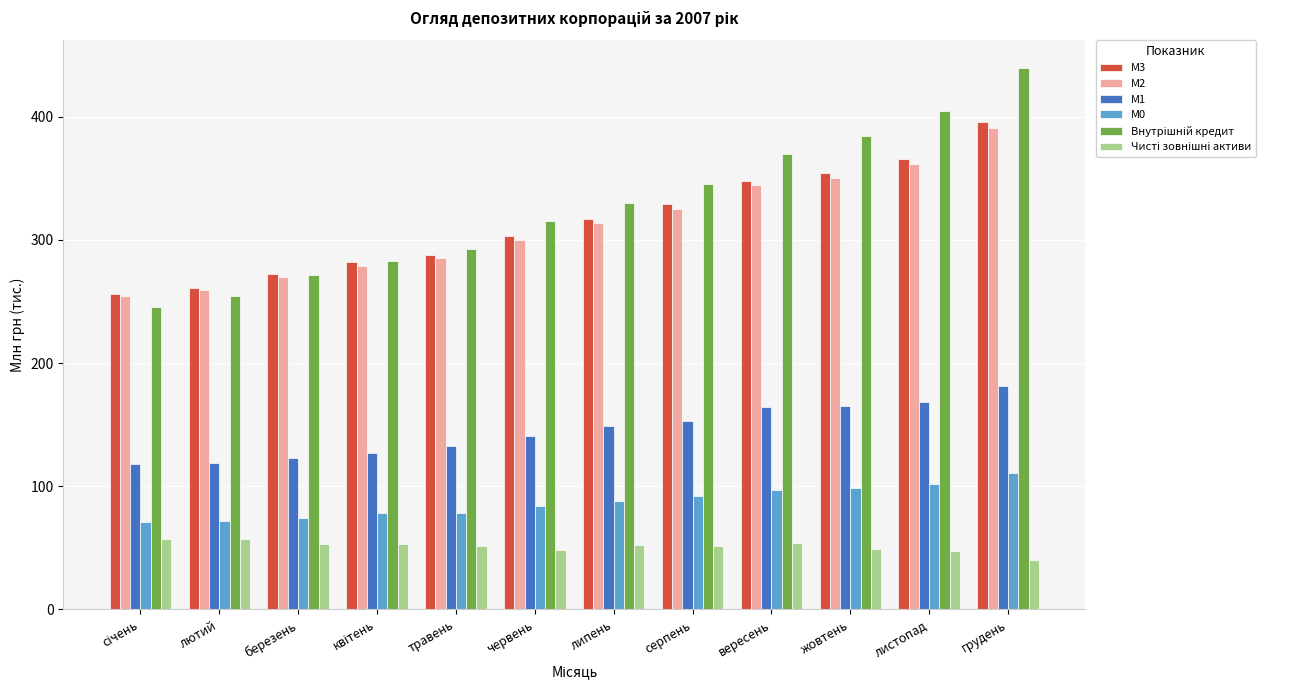

Which series has the largest total across all categories?

Внутрішній кредит